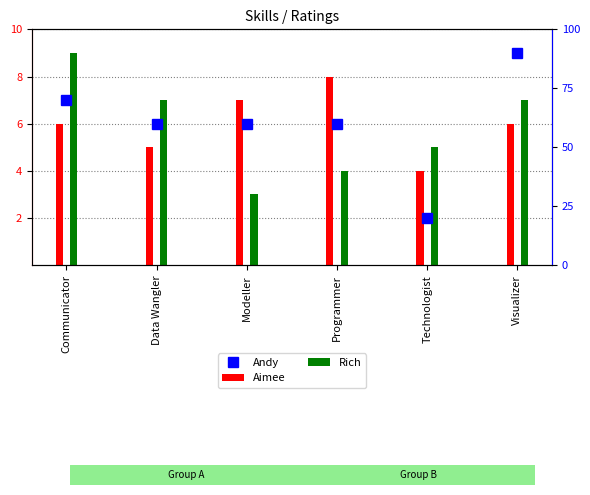

How many values in the Rich series are below 7?

3